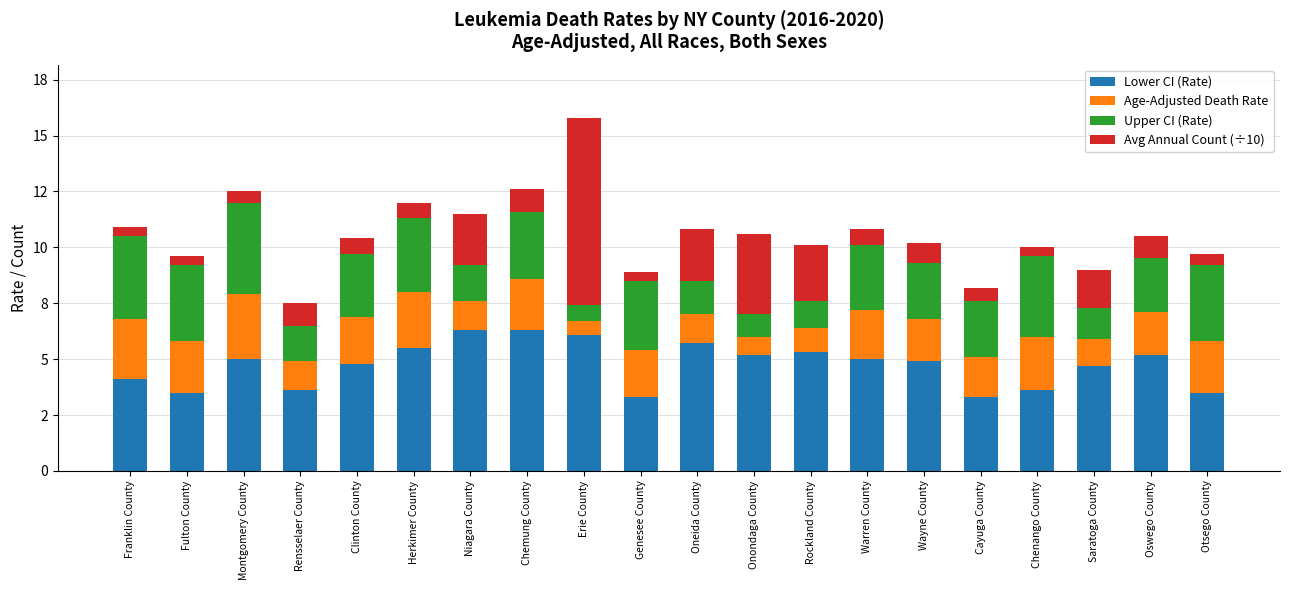

What are all the series names shown in the legend?

Lower CI (Rate), Age-Adjusted Death Rate, Upper CI (Rate), Avg Annual Count (÷10)